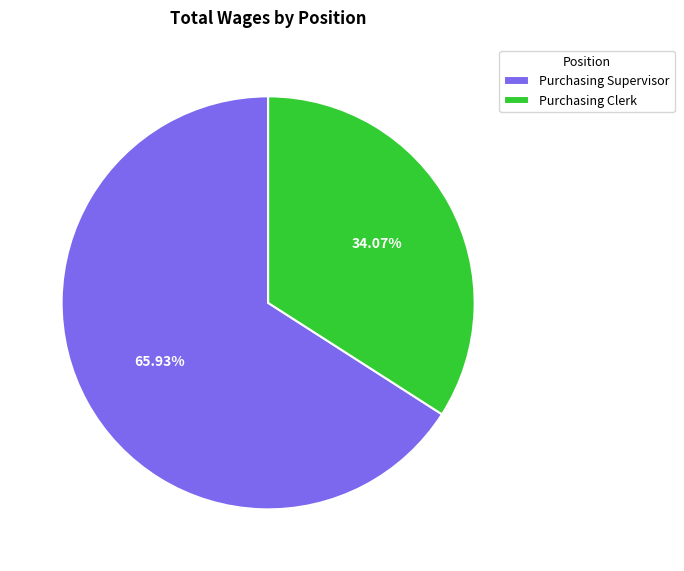

To the nearest percent, what portion does Purchasing Supervisor represent?

66%